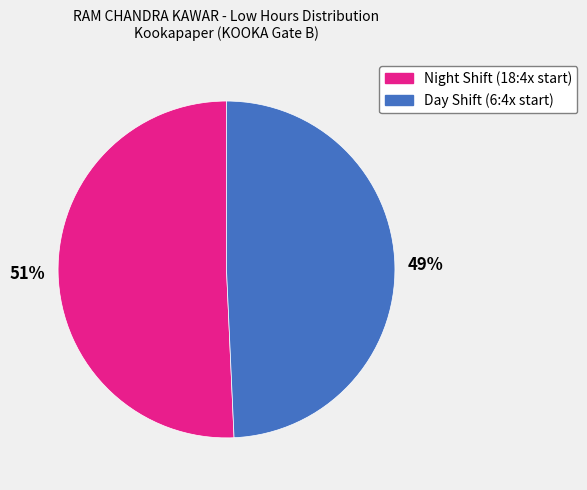

To the nearest percent, what is the average slice percentage?

50%